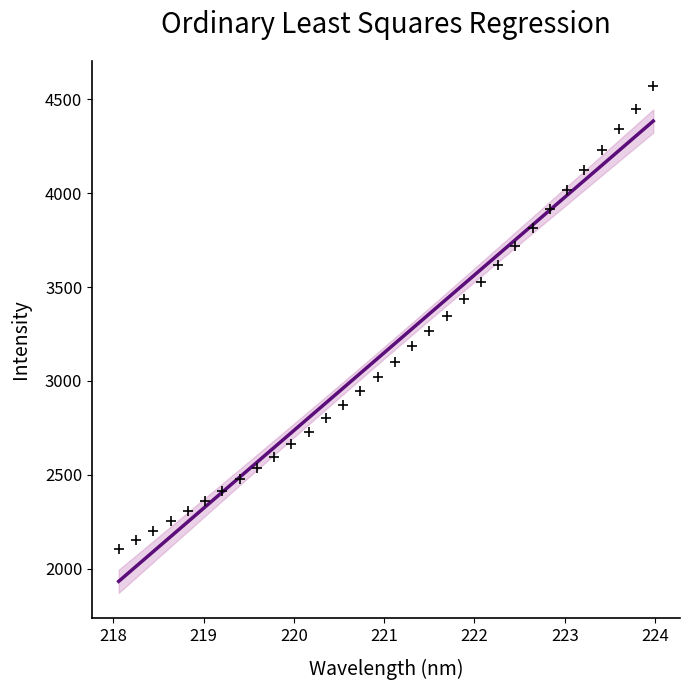

What is the range of X values (max minus min)?

5.9